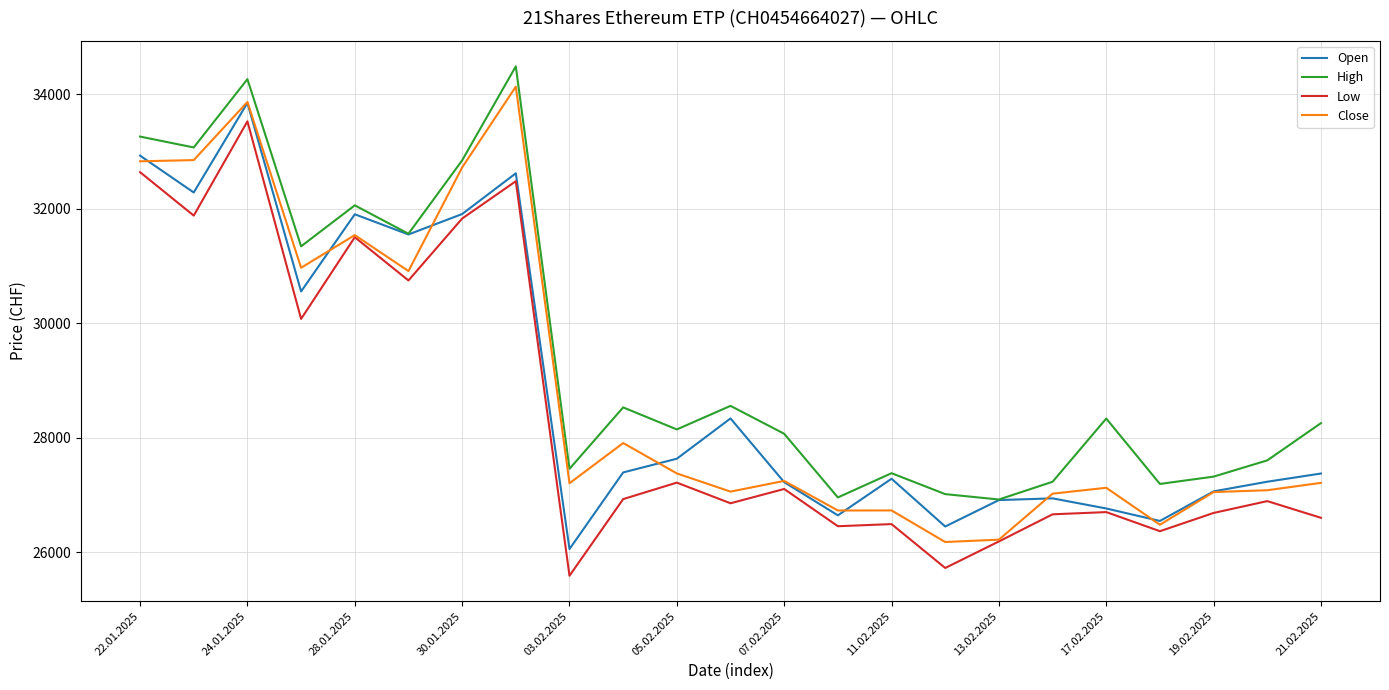

What is the maximum value shown in the chart?

34490